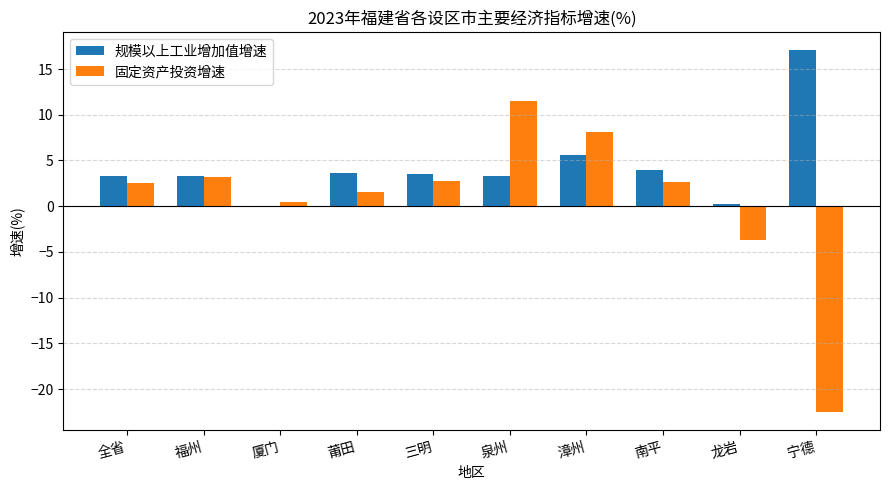

Is it true that 规模以上工业增加值增速 equals 4.0 at 南平?

True